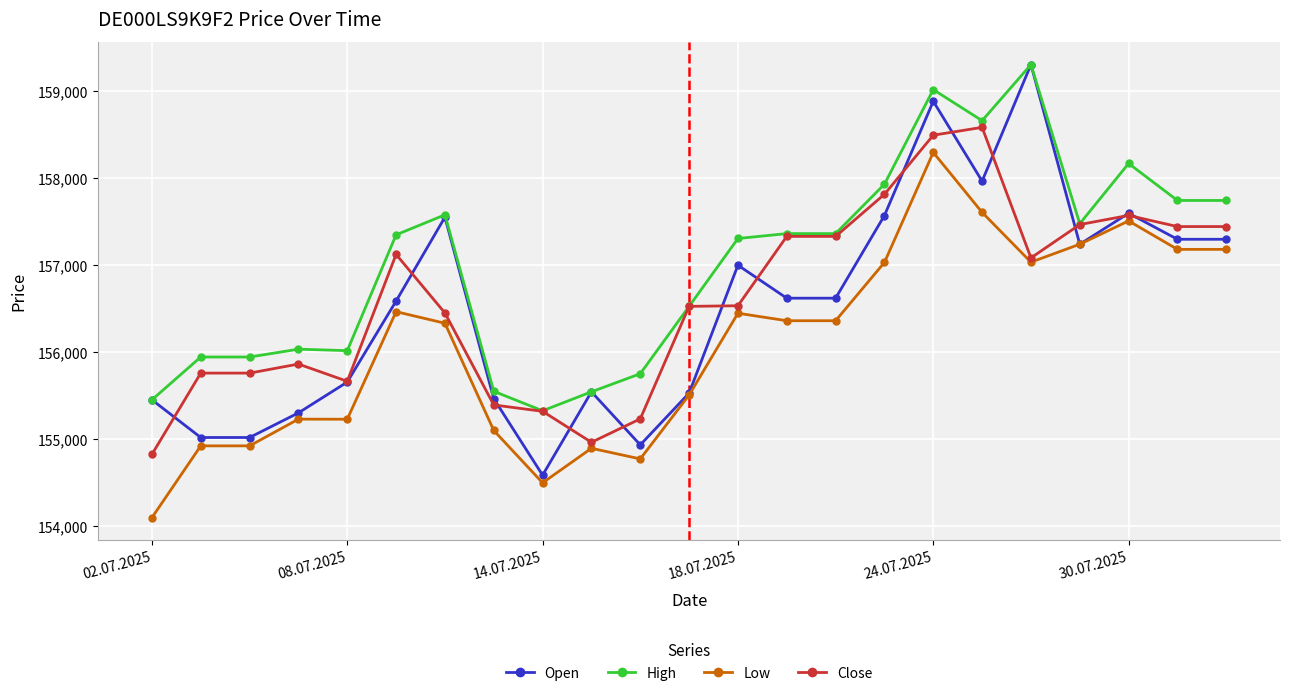

At how many categories does at least one series exceed 156819?

13